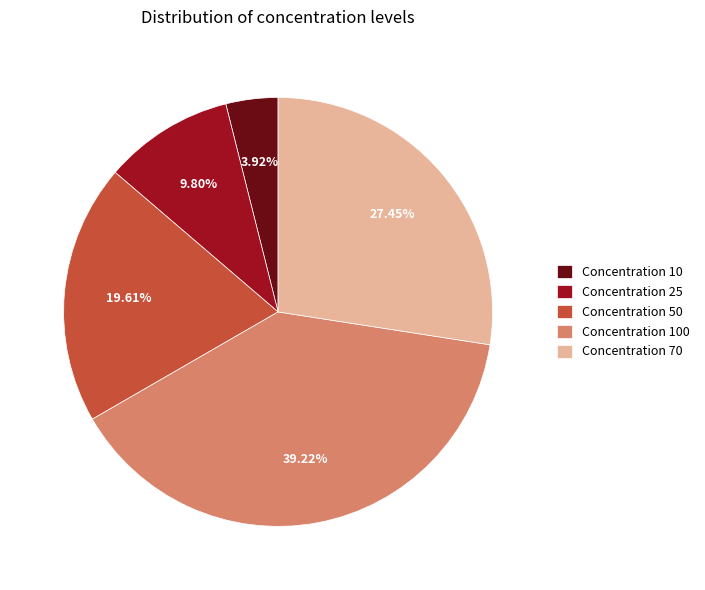

How many slices are in this pie chart?

5